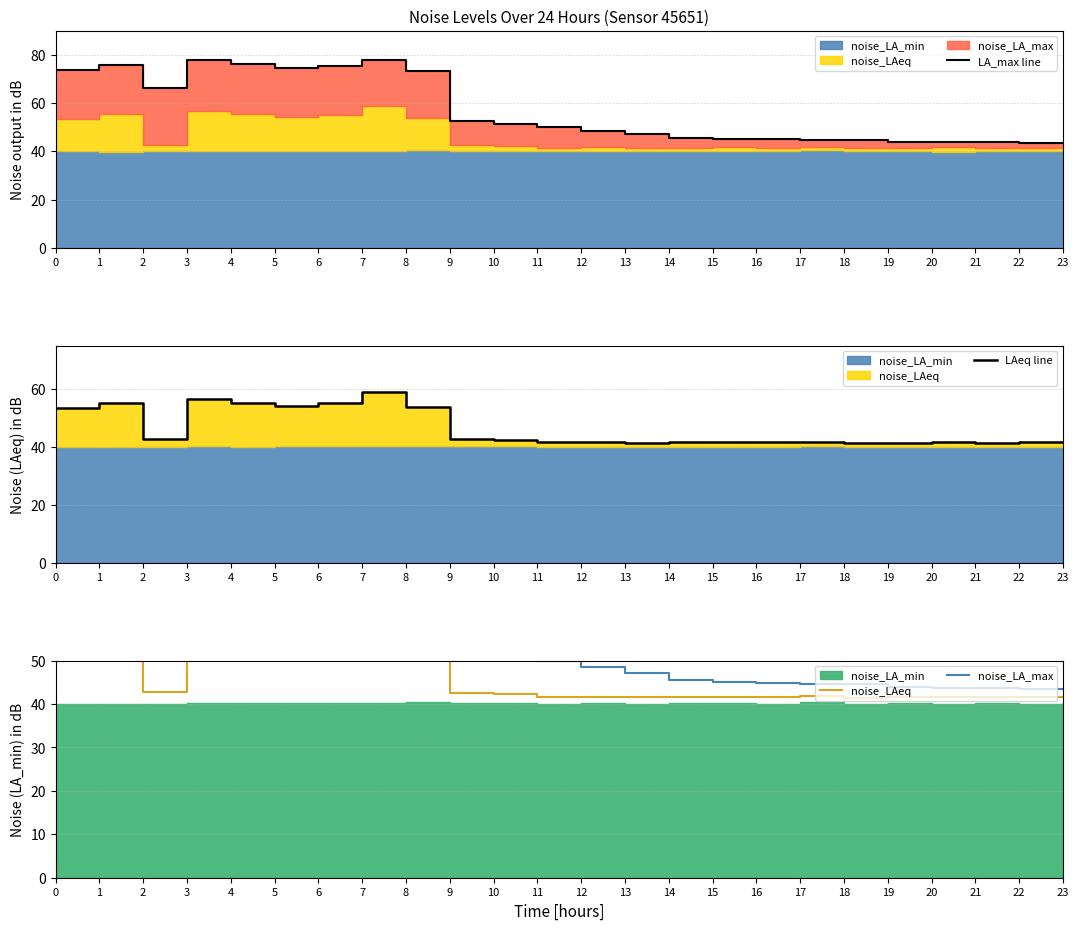

Is the value of noise_LAeq at 22 greater than the value of LAeq line at 3?

No